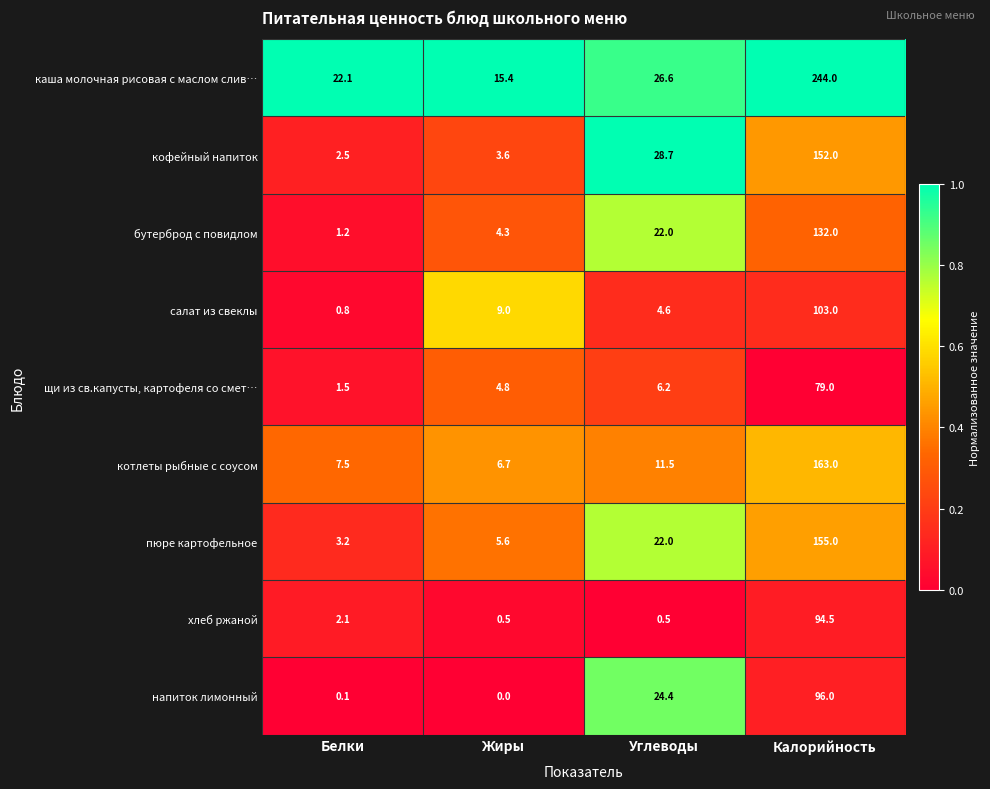

Is it true that каша молочная рисовая с маслом слив… equals 26.6 at Углеводы?

True